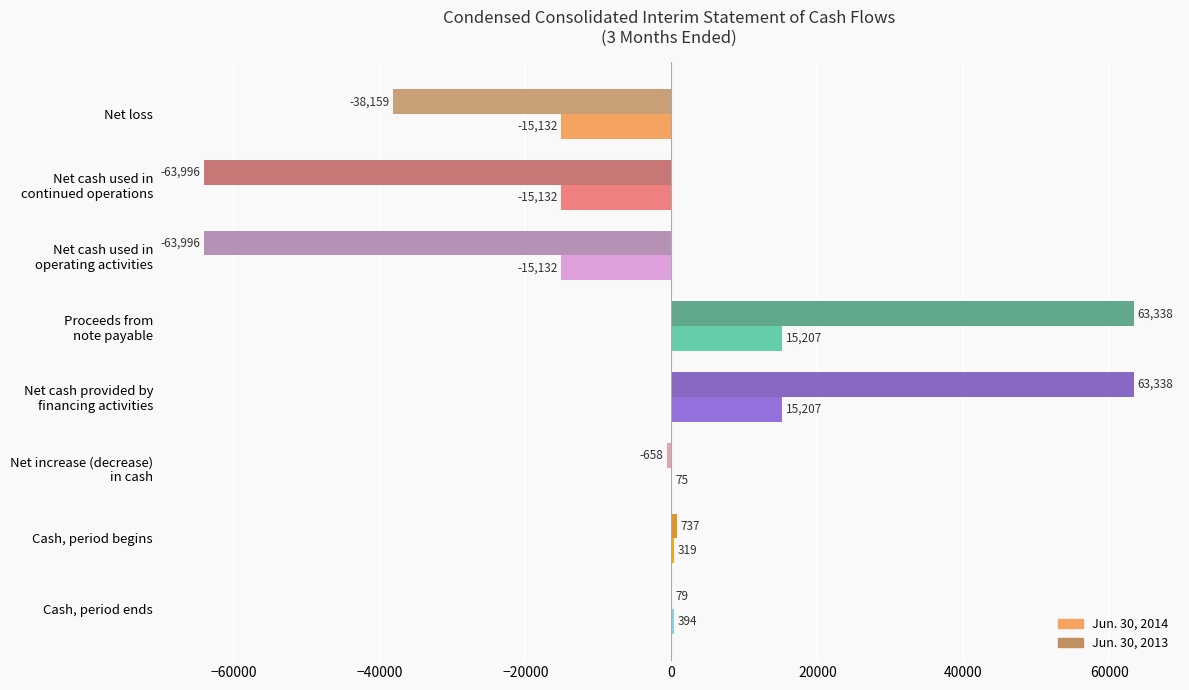

What is the sum of all Jun. 30, 2014 values?

-14194